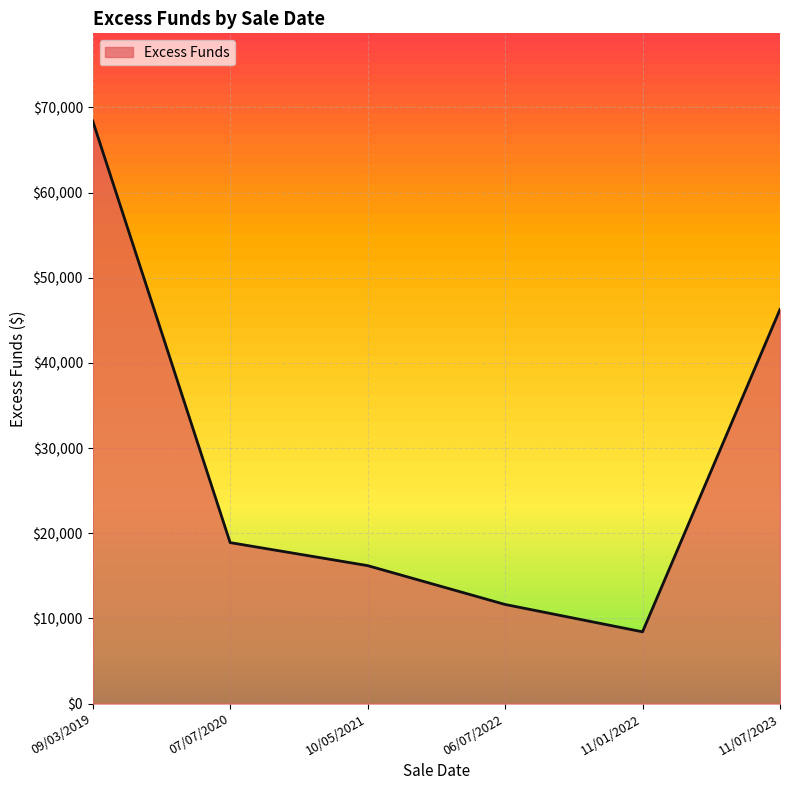

What is the minimum value shown in the chart?

8426.9